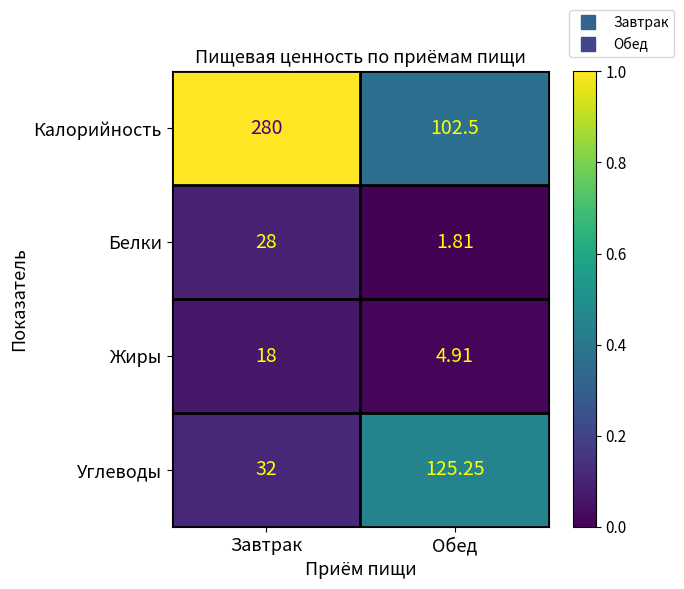

Which category has the lowest value across all series?

Обед